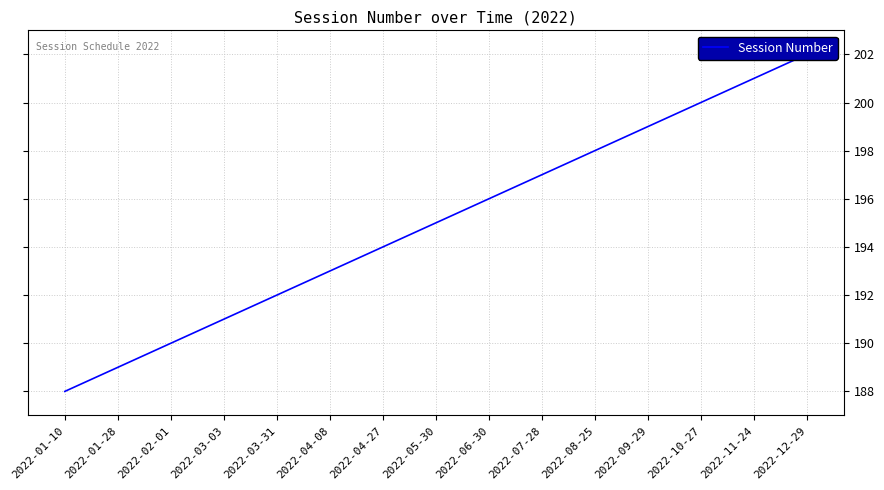

What is the change in value from 2022-08-25 to 2022-12-29?

+4